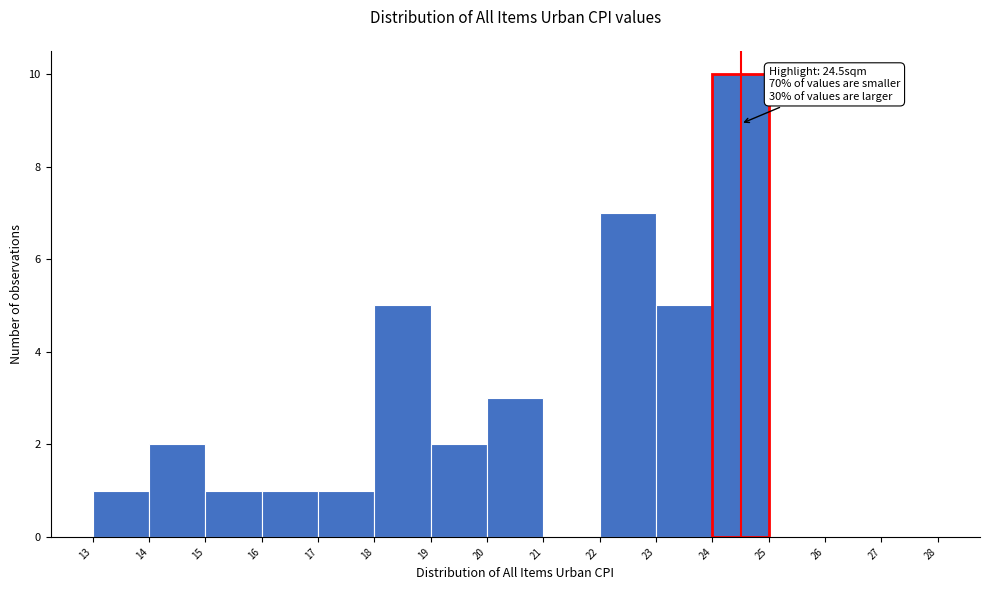

Which range on the x-axis has the tallest bar?

24 to 25